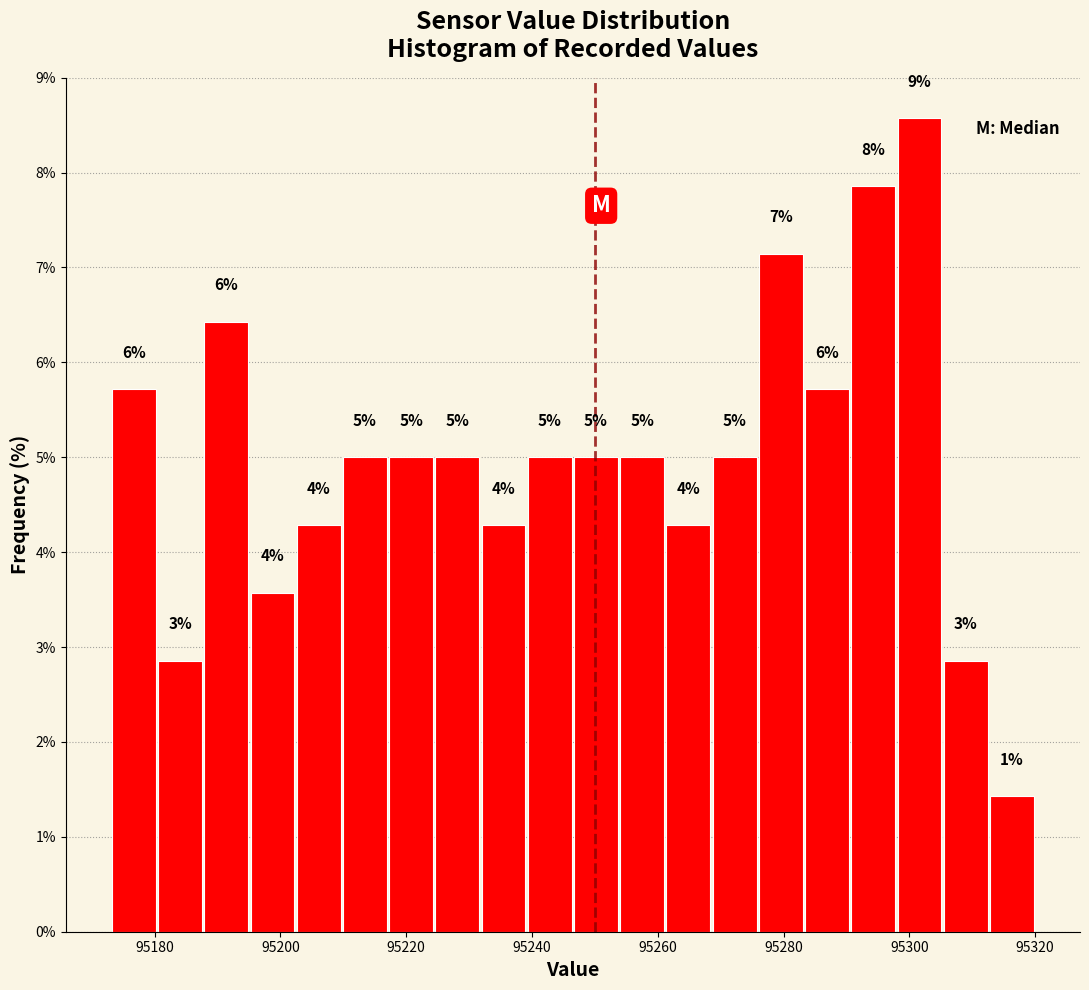

Read against the x-axis, roughly where is the centre of the tallest bar?

95302